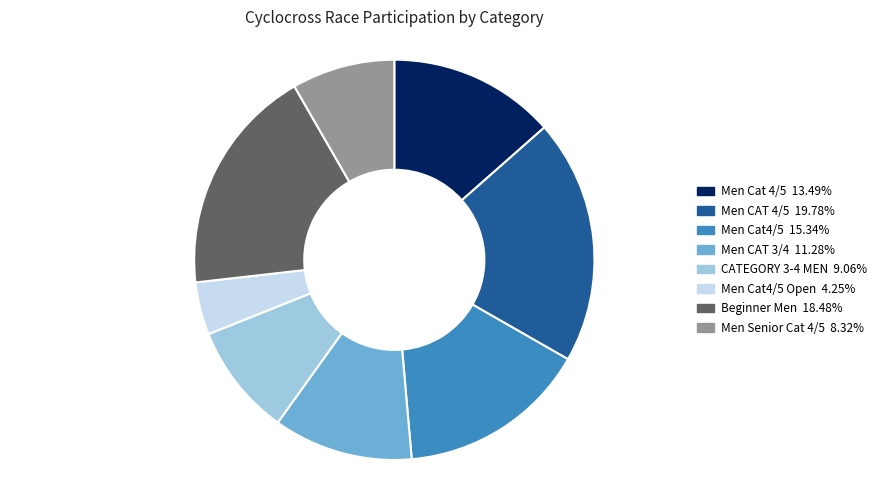

How many segments does this pie chart have?

8